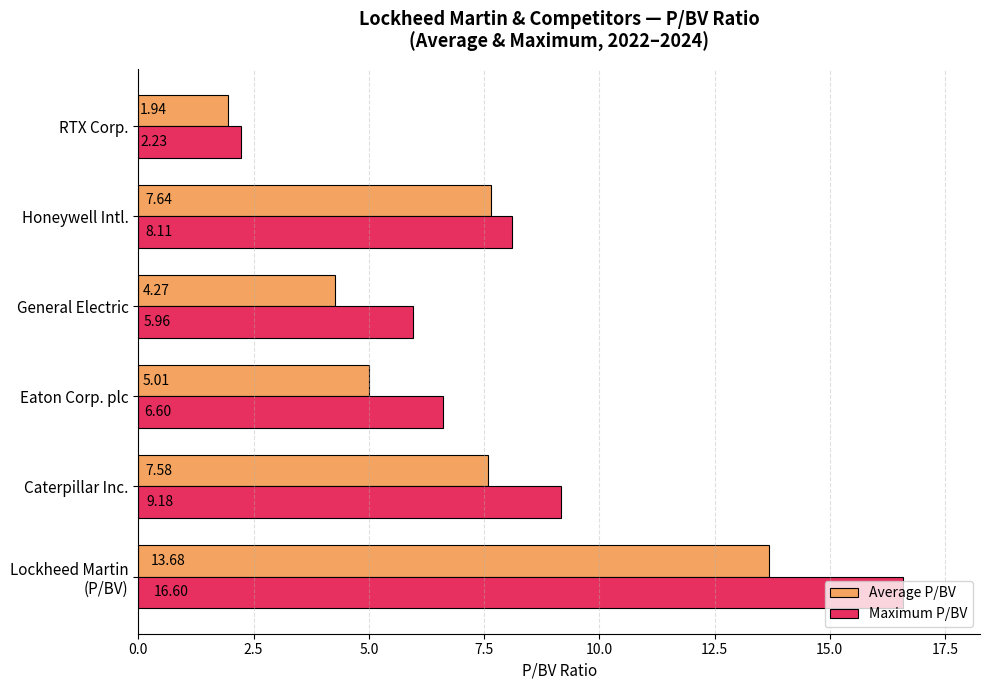

Which category has the lowest value in the Average P/BV series?

RTX Corp.